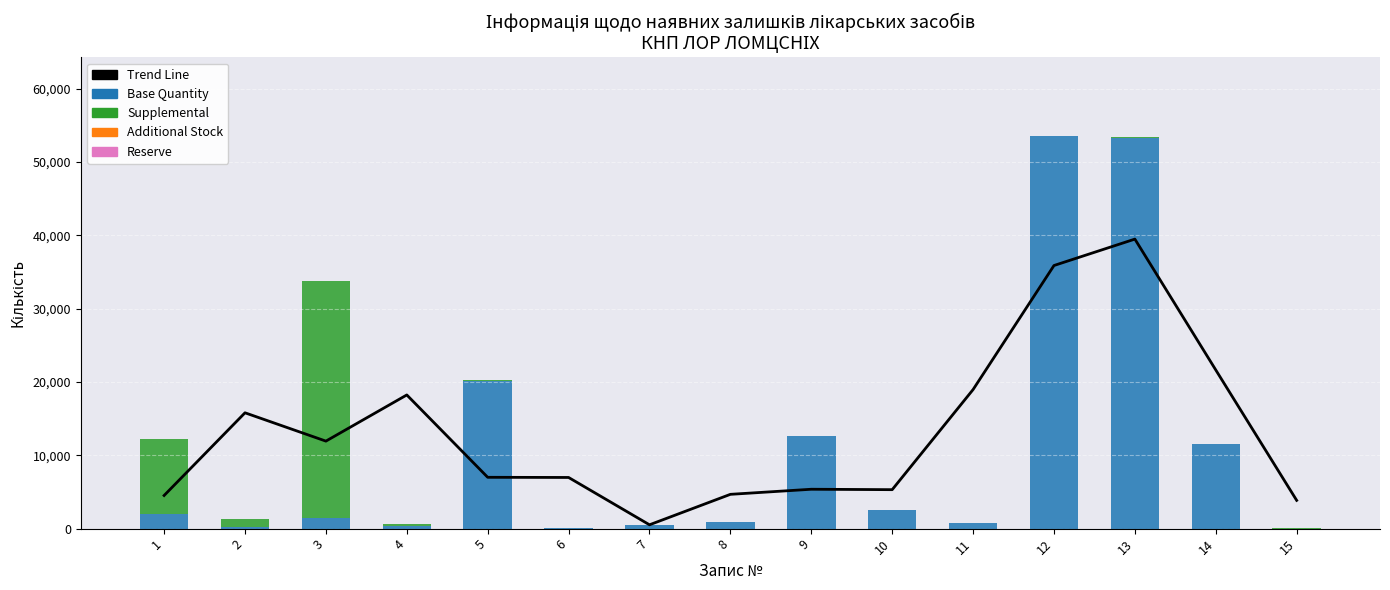

Between 9 and 13, which is larger?

13